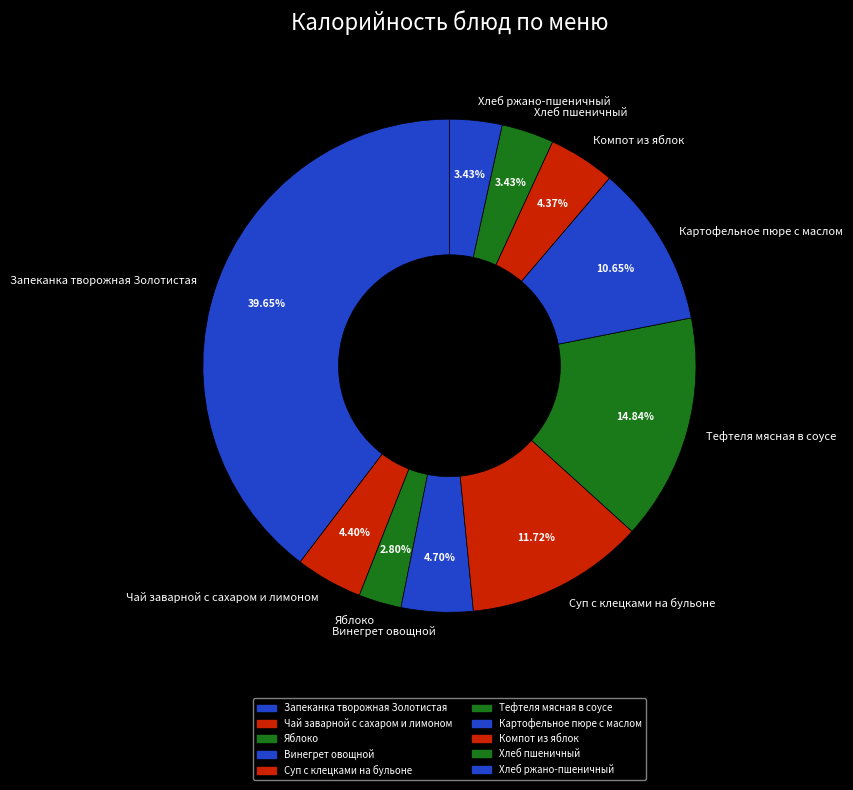

To the nearest percent, what portion does Хлеб пшеничный represent?

3%